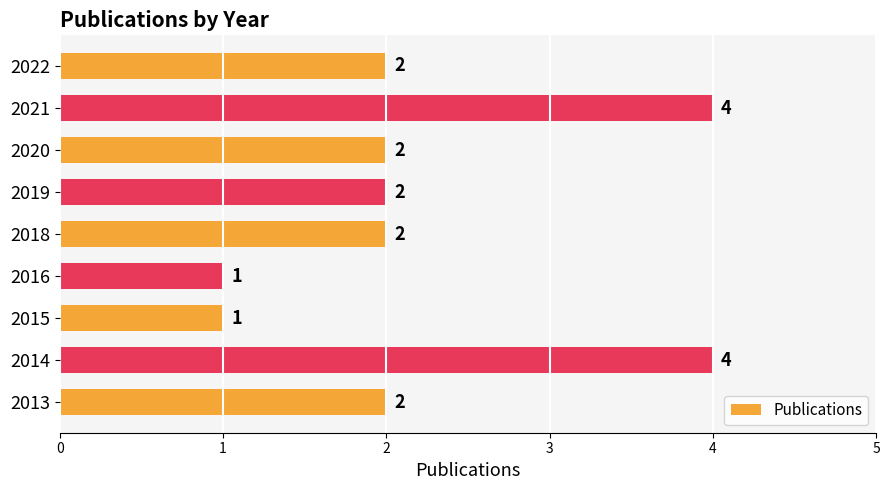

What is the average value?

2